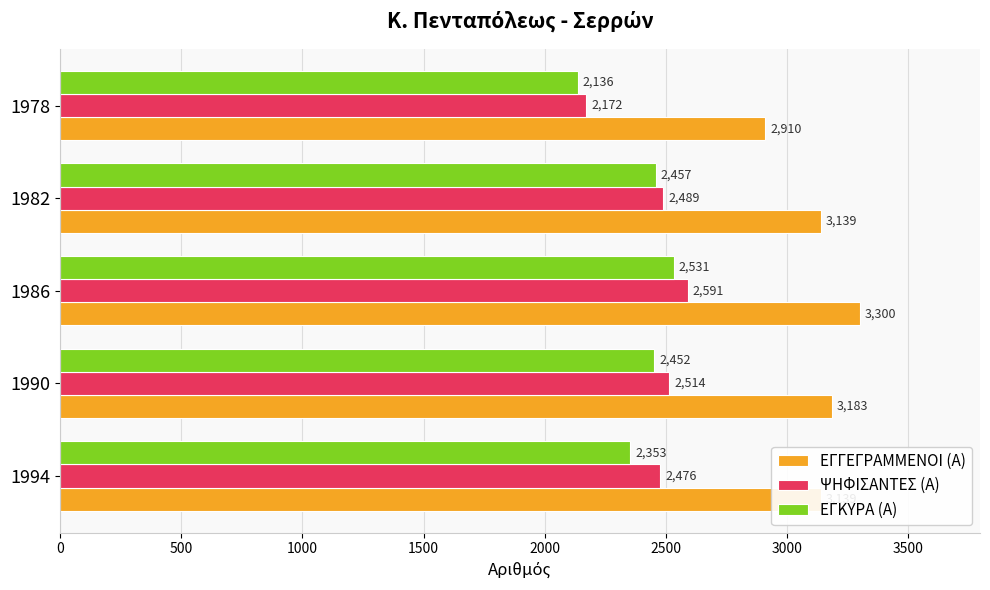

At which category is the sum across all series the highest?

1986